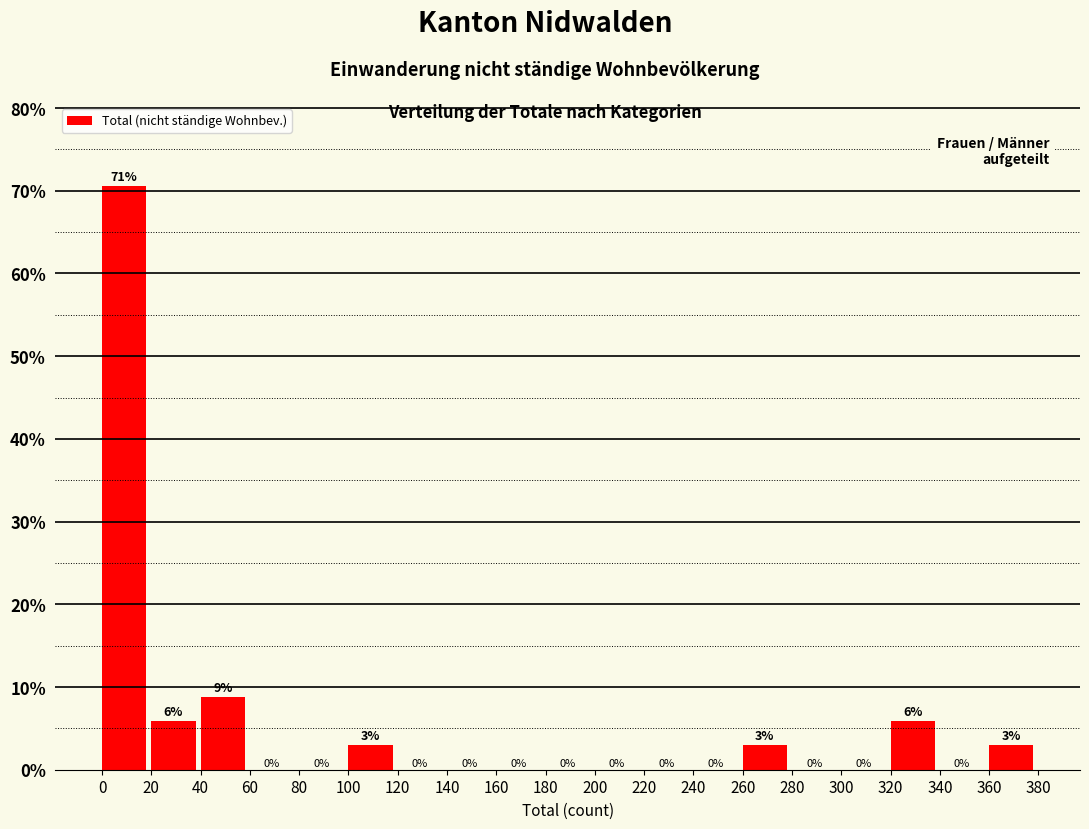

Which range on the x-axis has the tallest bar?

0 to 20